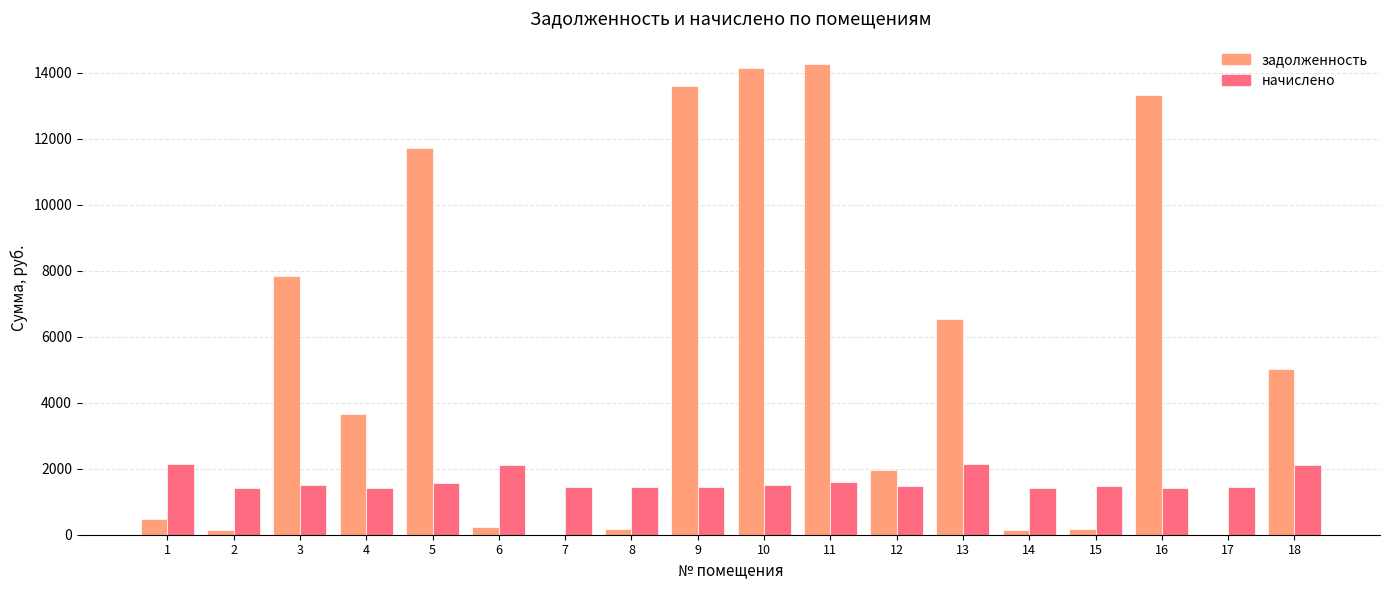

True or false: задолженность has a value of 14258.4 at 11.

True